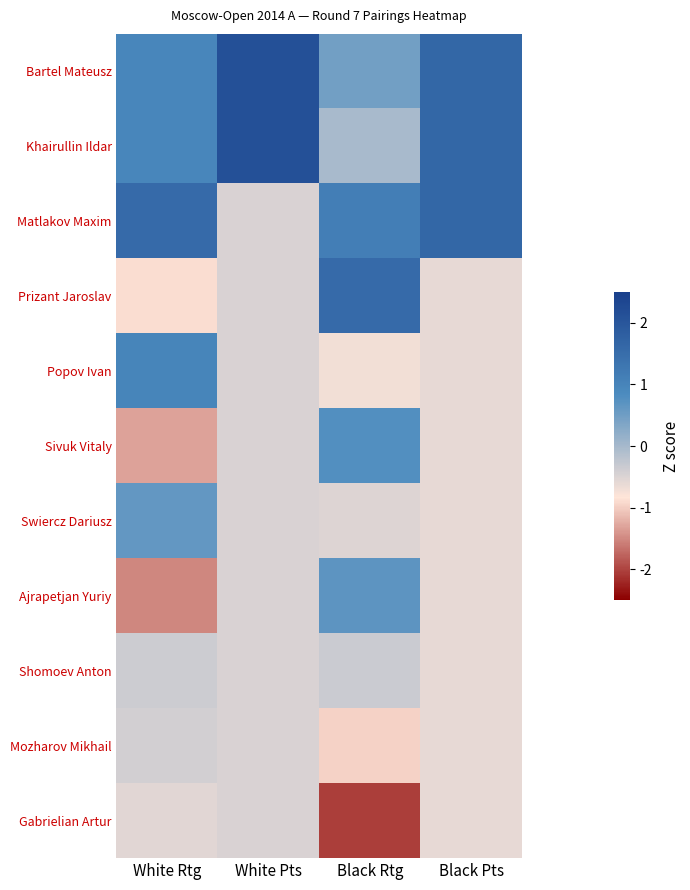

At which category is the sum across all series the highest?

White Rtg